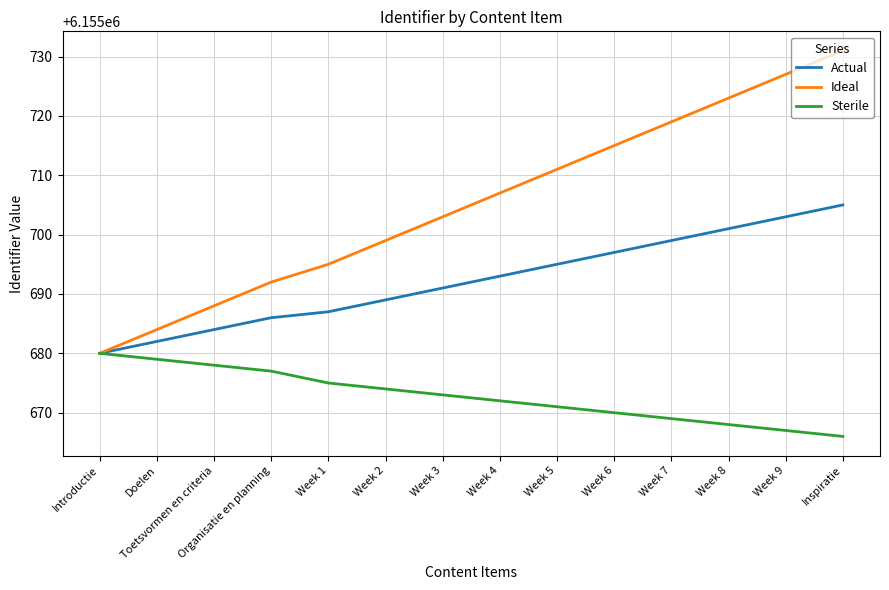

The Sterile series shows 6155672 at Week 4. True or false?

True